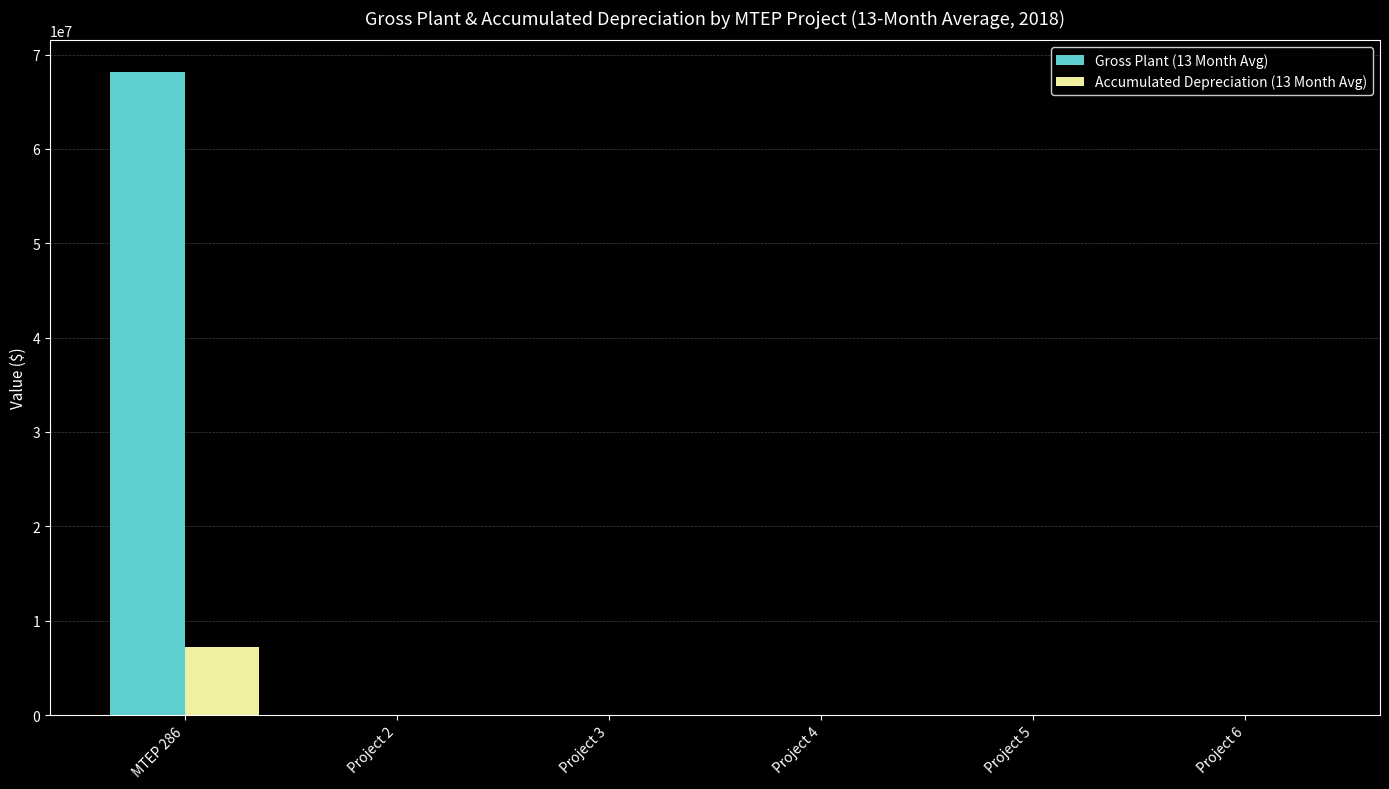

What is the average value of the Gross Plant (13 Month Avg) series?

11351100.2